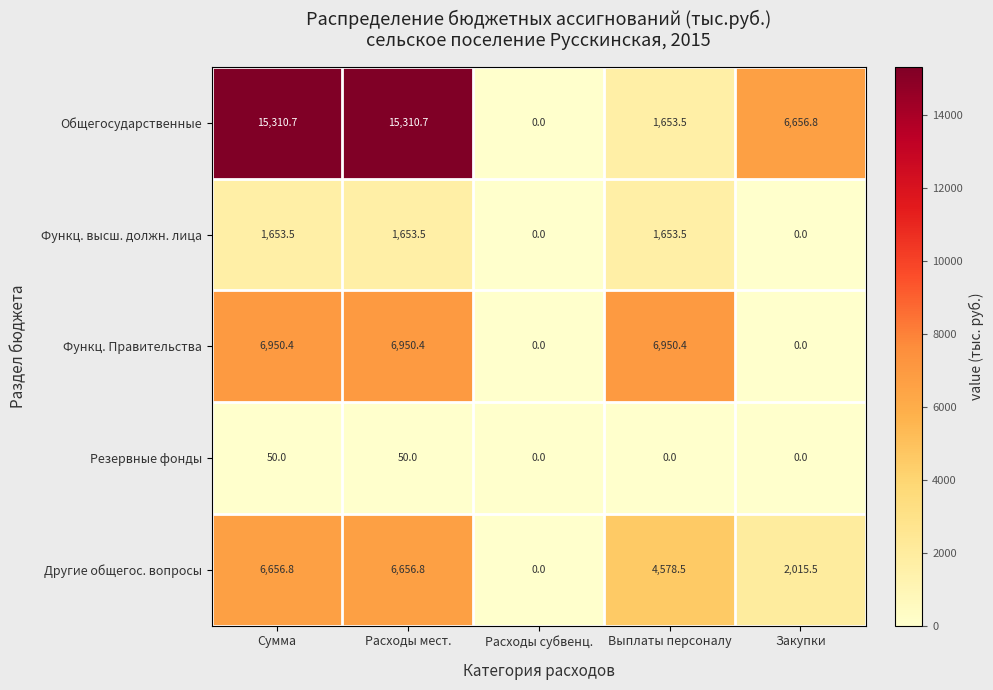

Is it true that Общегосударственные equals 9239.6 at Расходы субвенц.?

False